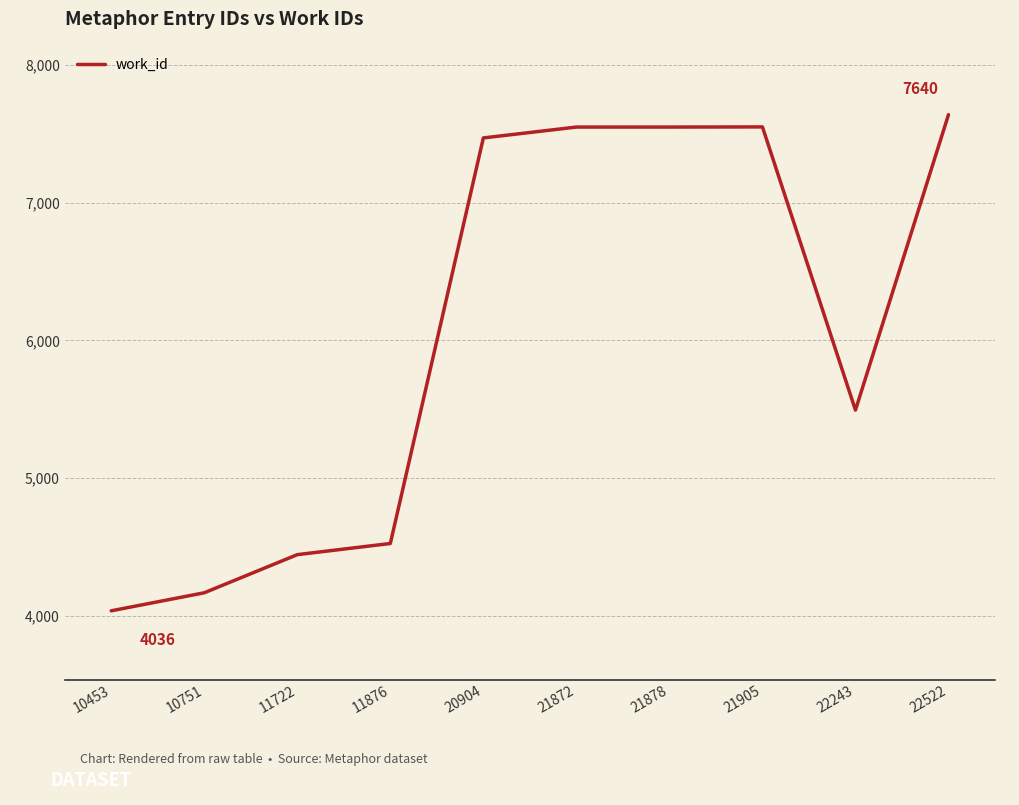

Is it true that the value at 22243 is 5494?

True